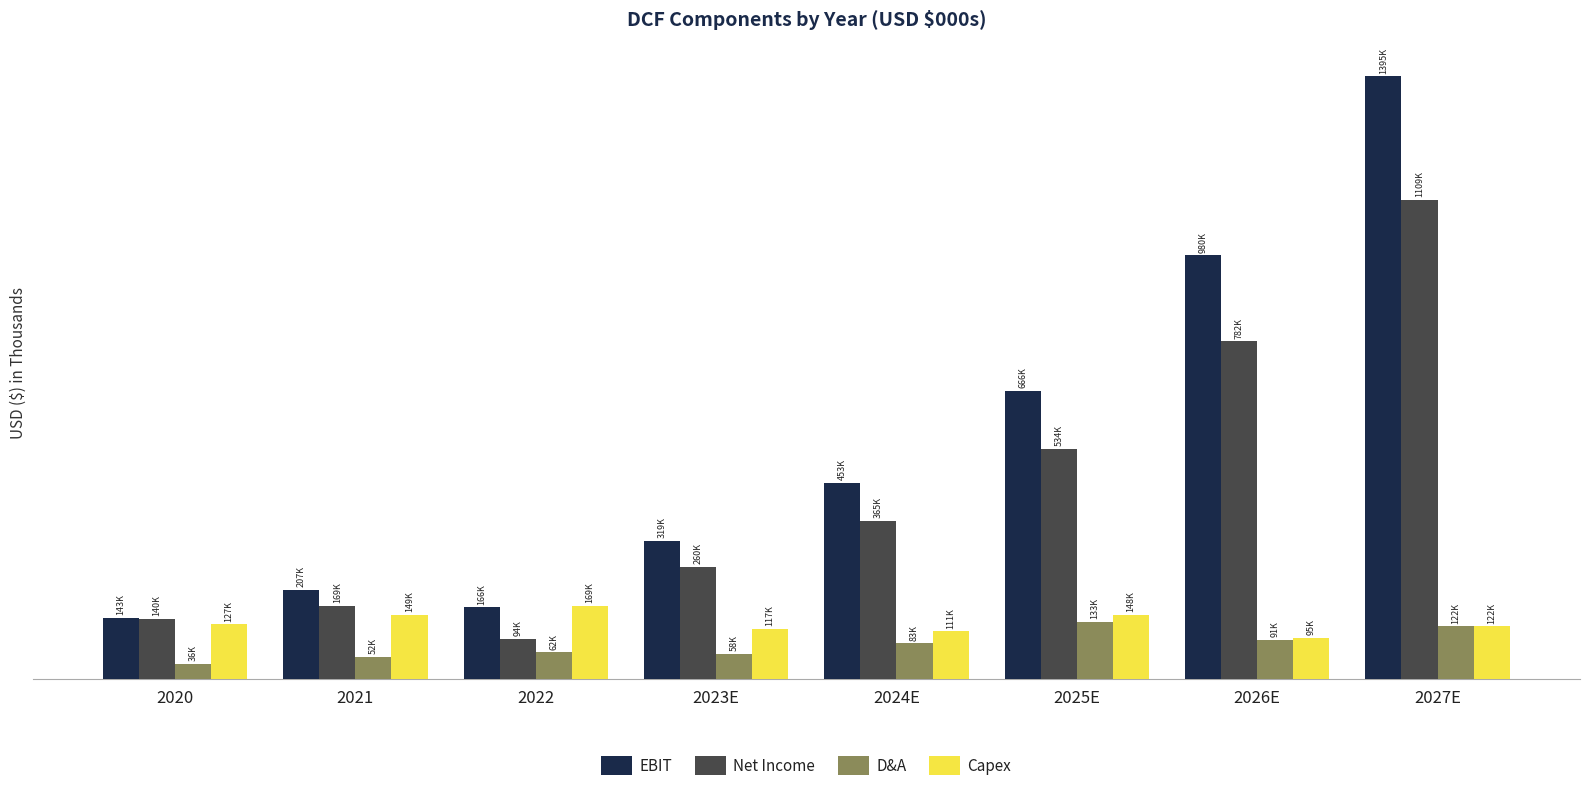

Does the chart contain any negative values?

No